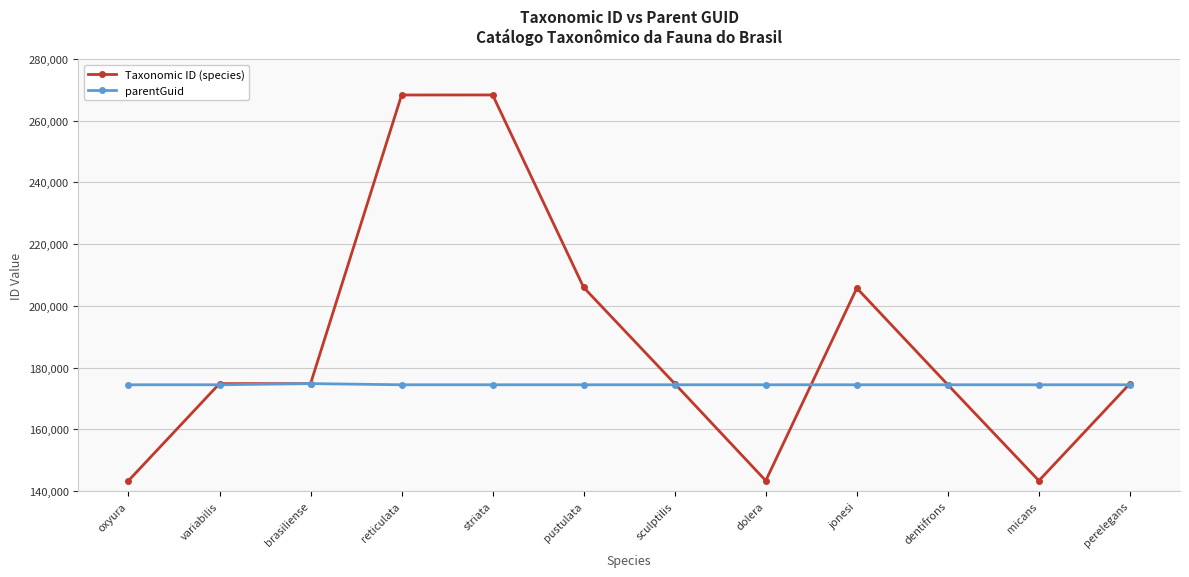

What is the greatest value displayed?

268366